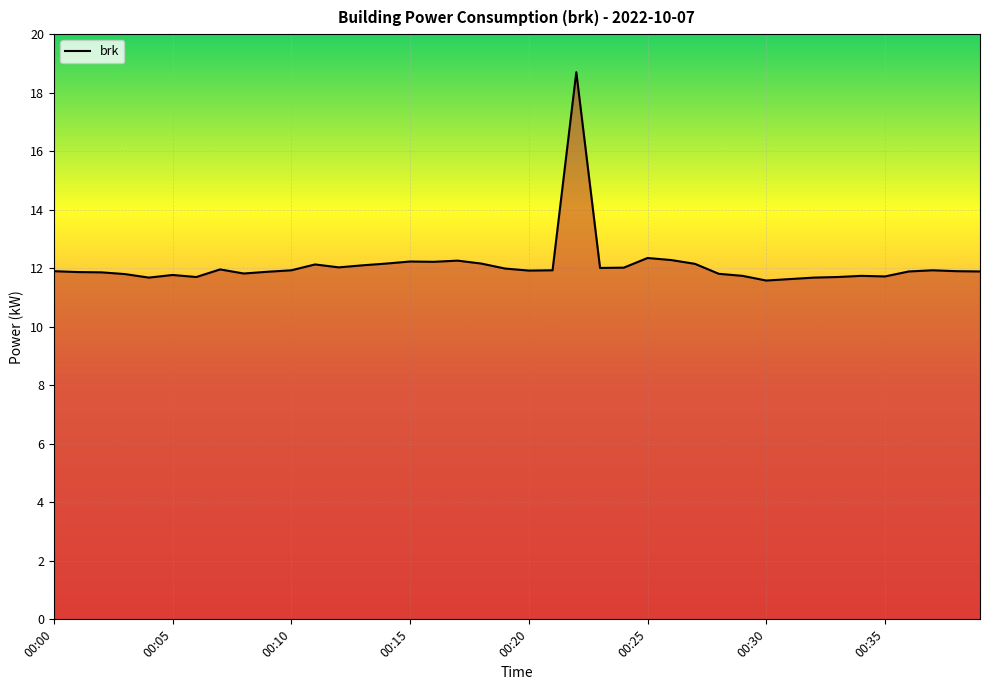

What is the minimum value shown in the chart?

11.6